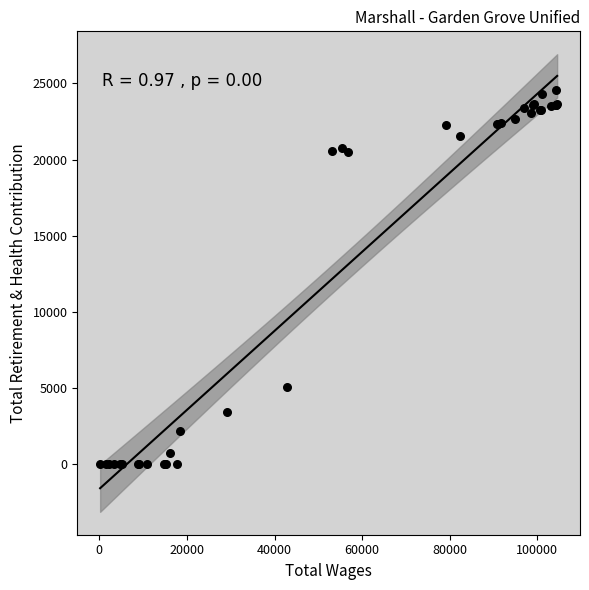

What Y value in the scatter plot is closest to 12297?

5059